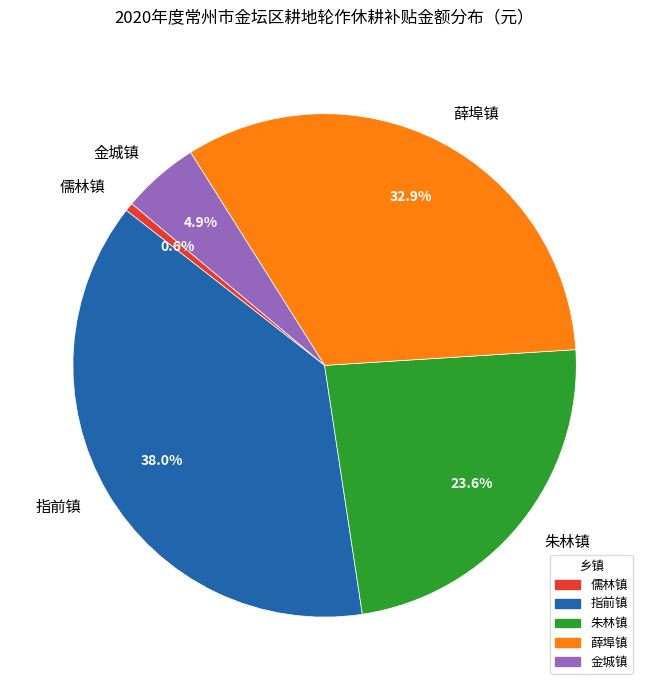

To the nearest percent, what is the difference between the largest and smallest slice percentages?

37%